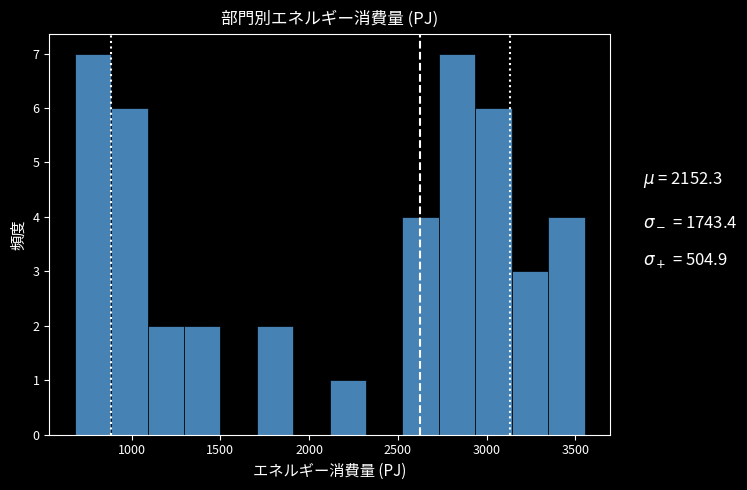

Reading left to right, list every bar in this chart as the range it spans on the x-axis followed by its height. Neither the bar edges nor the heights are printed on the chart, so give them approximately, as read against the axes.

700 to 900: 7
900 to 1100: 6
1100 to 1300: 2
1300 to 1500: 2
1500 to 1700: 0
1700 to 1900: 2
1900 to 2100: 0
2100 to 2300: 1
2300 to 2550: 0
2550 to 2750: 4
2750 to 2950: 7
2950 to 3150: 6
3150 to 3350: 3
3350 to 3550: 4